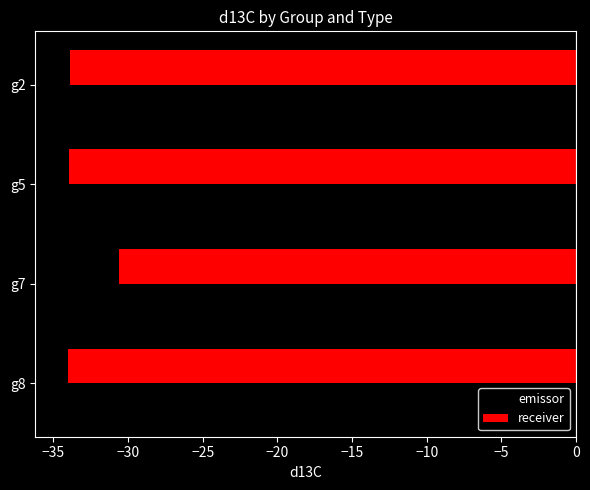

What is the spread (max minus min) of values at g8?

3.7